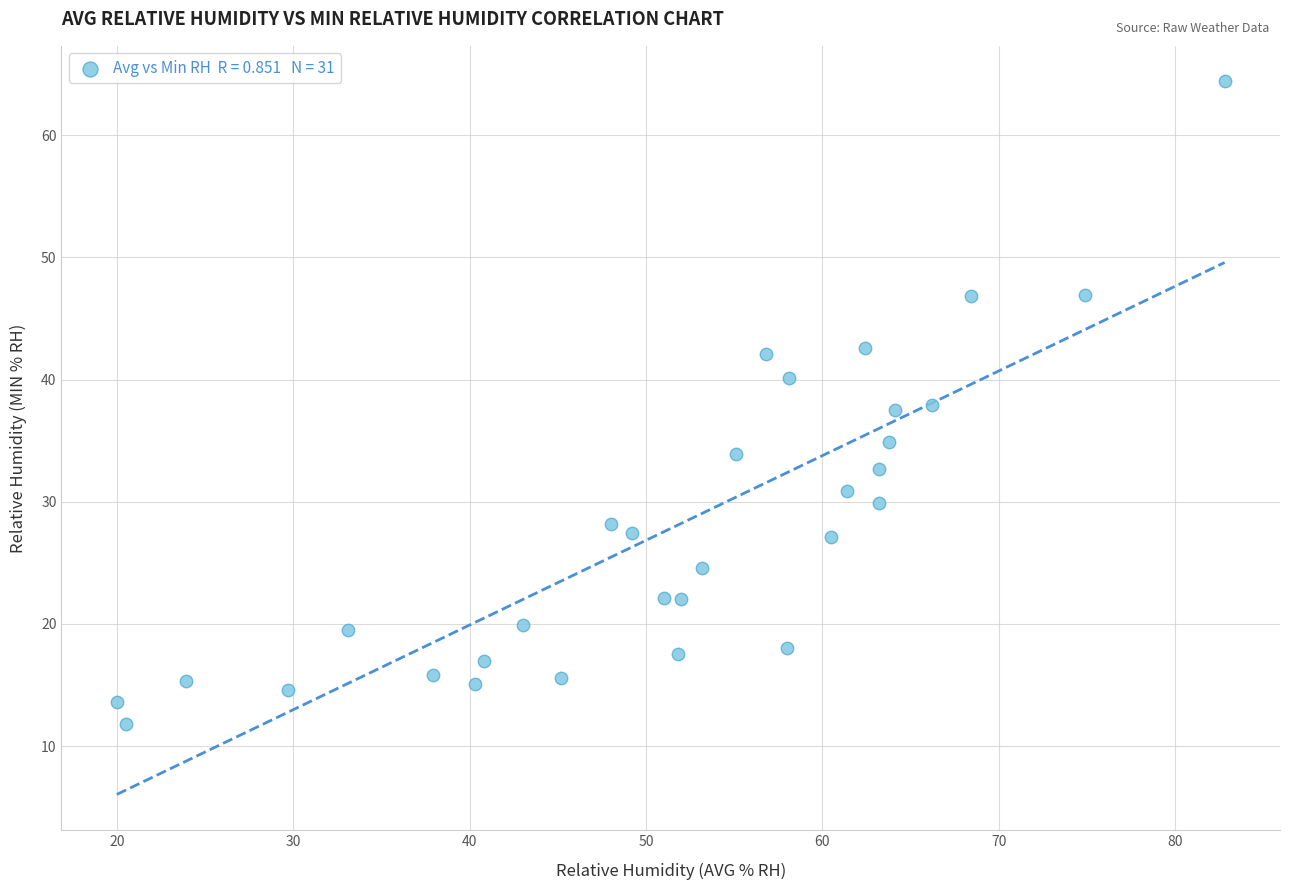

What is the range of Y values (max minus min)?

52.6